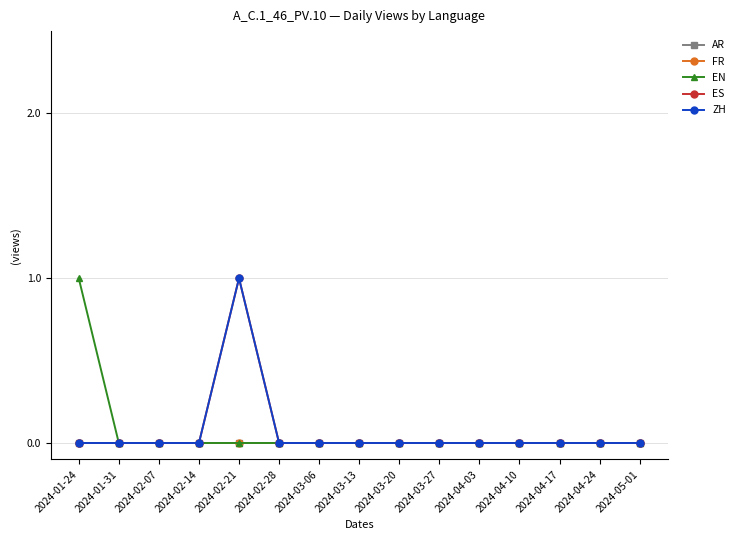

What is the sum of all ES values?

1